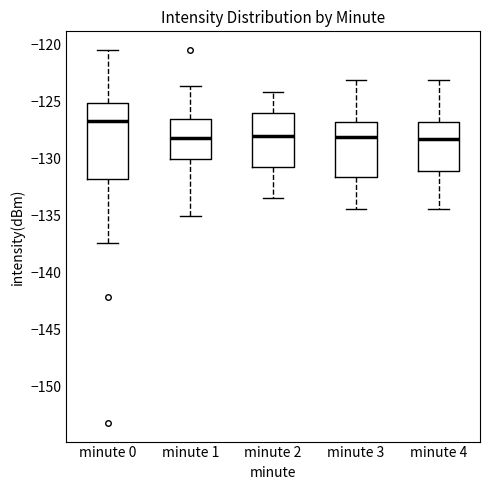

Reading left to right, read every box against the y-axis: the position of its median line, the range the box covers, and the ends of its whiskers. The values are not printed on the chart, so give them approximately, as read against the axis.

minute 0: median -126.5, box -132.0 to -125.0, whiskers -137.5 to -120.5
minute 1: median -128.0, box -130.0 to -126.5, whiskers -135.0 to -123.5
minute 2: median -128.0, box -130.5 to -126.0, whiskers -133.5 to -124.0
minute 3: median -128.0, box -131.5 to -127.0, whiskers -134.5 to -123.0
minute 4: median -128.5, box -131.0 to -127.0, whiskers -134.5 to -123.0